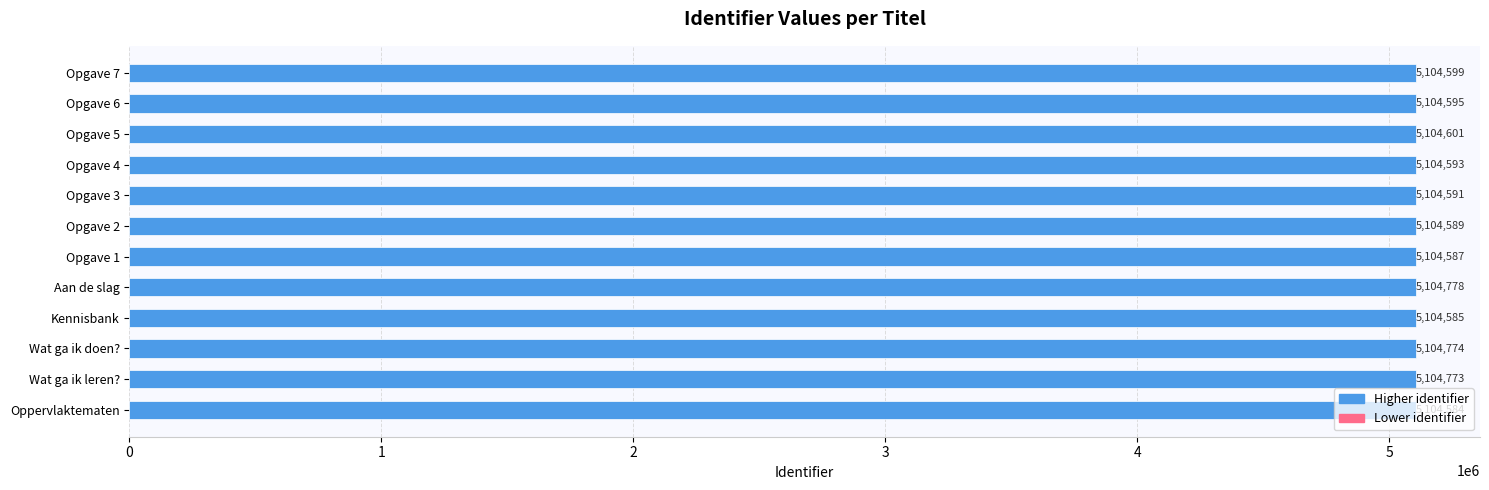

What is the sum of the values at Opgave 3 and Opgave 7?

10209190